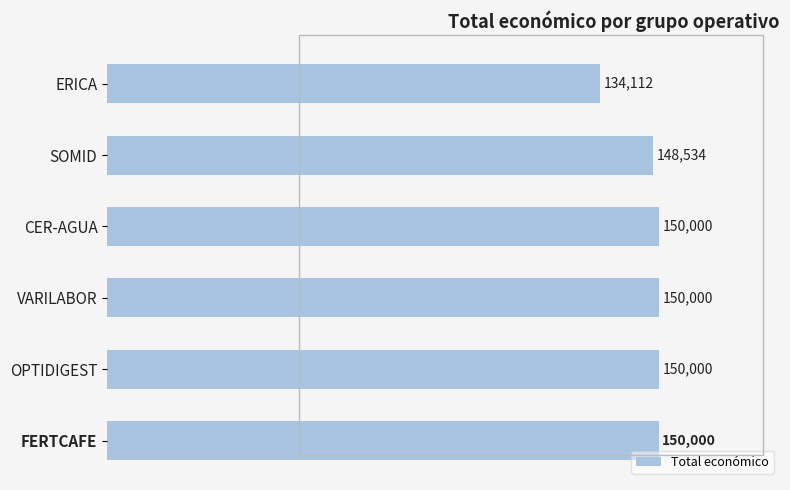

Reading bottom to top, extract all data points from this chart.

150000	150000	150000	150000	148534	134112